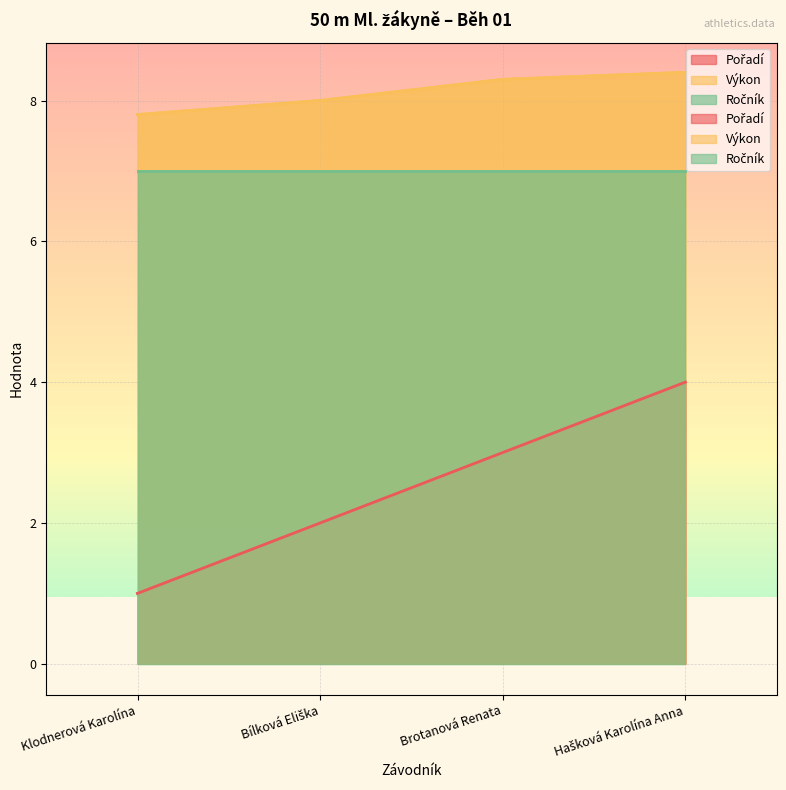

What is the sum of the Pořadí values at Bílková Eliška and Klodnerová Karolína?

3.0